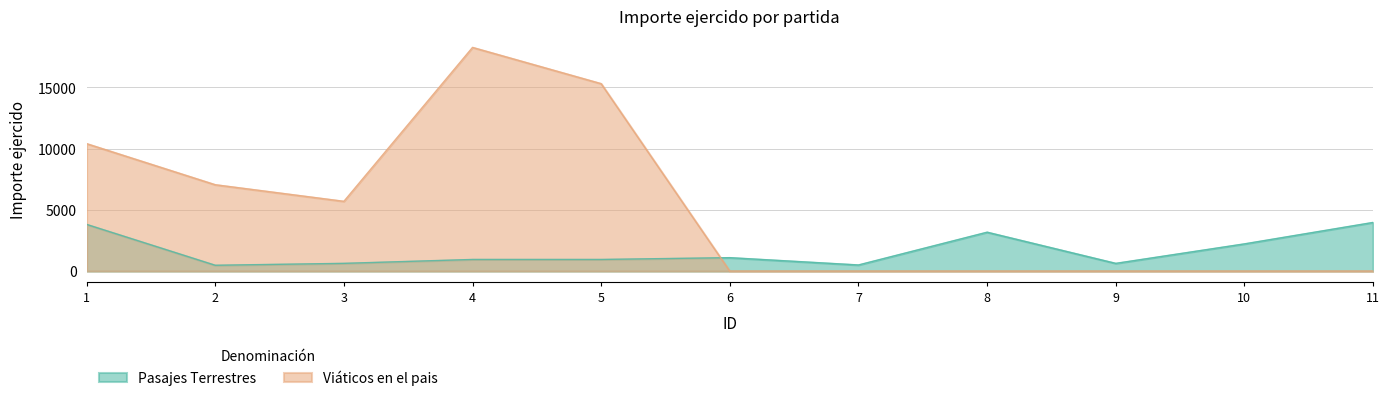

Where is the first local maximum for Viáticos en el pais?

4